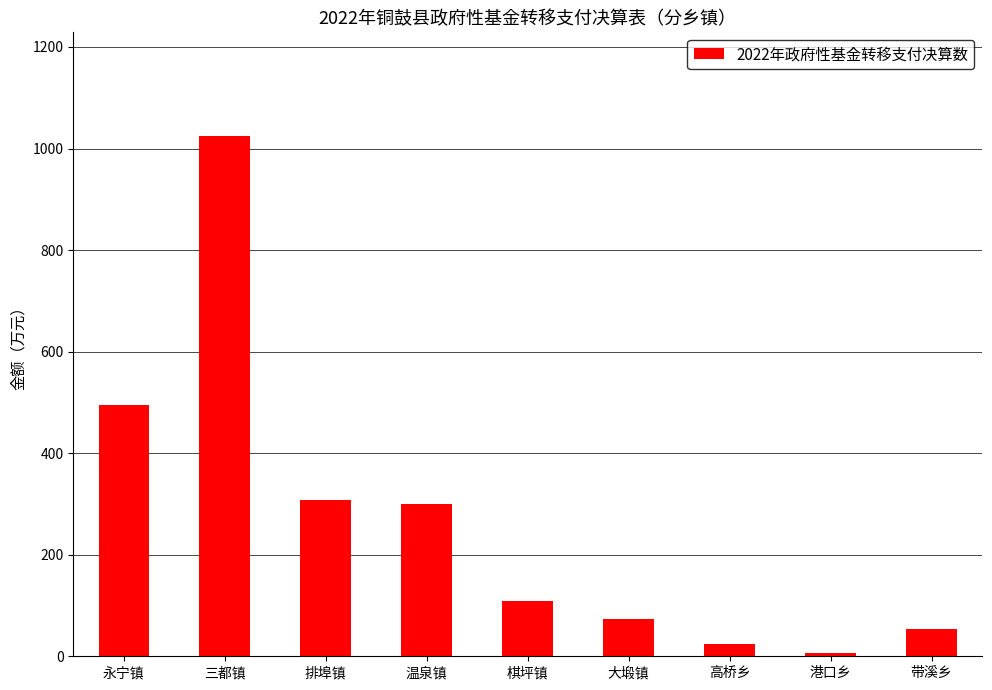

What is the maximum value shown in the chart?

1024